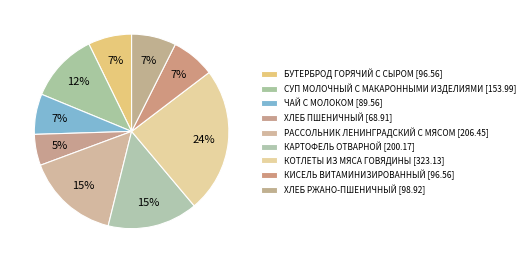

Count the number of slices in the pie.

9